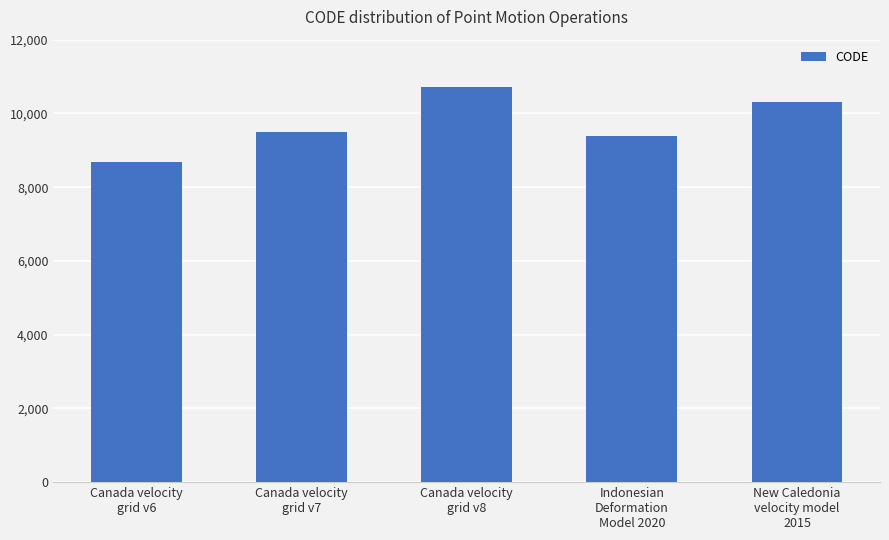

Rank the categories by value from highest to lowest.

Canada velocity
grid v8, New Caledonia
velocity model
2015, Canada velocity
grid v7, Indonesian
Deformation
Model 2020, Canada velocity
grid v6